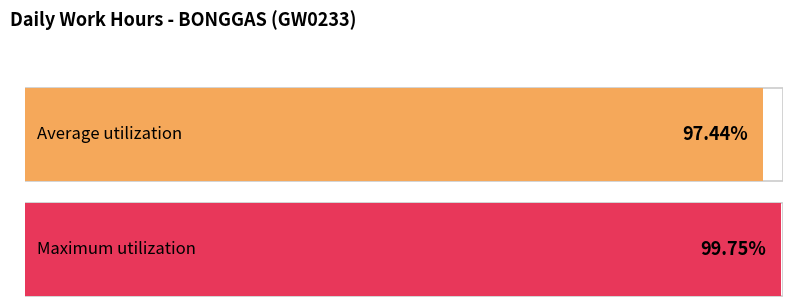

Is it true that the value at 19 is 5.2?

False